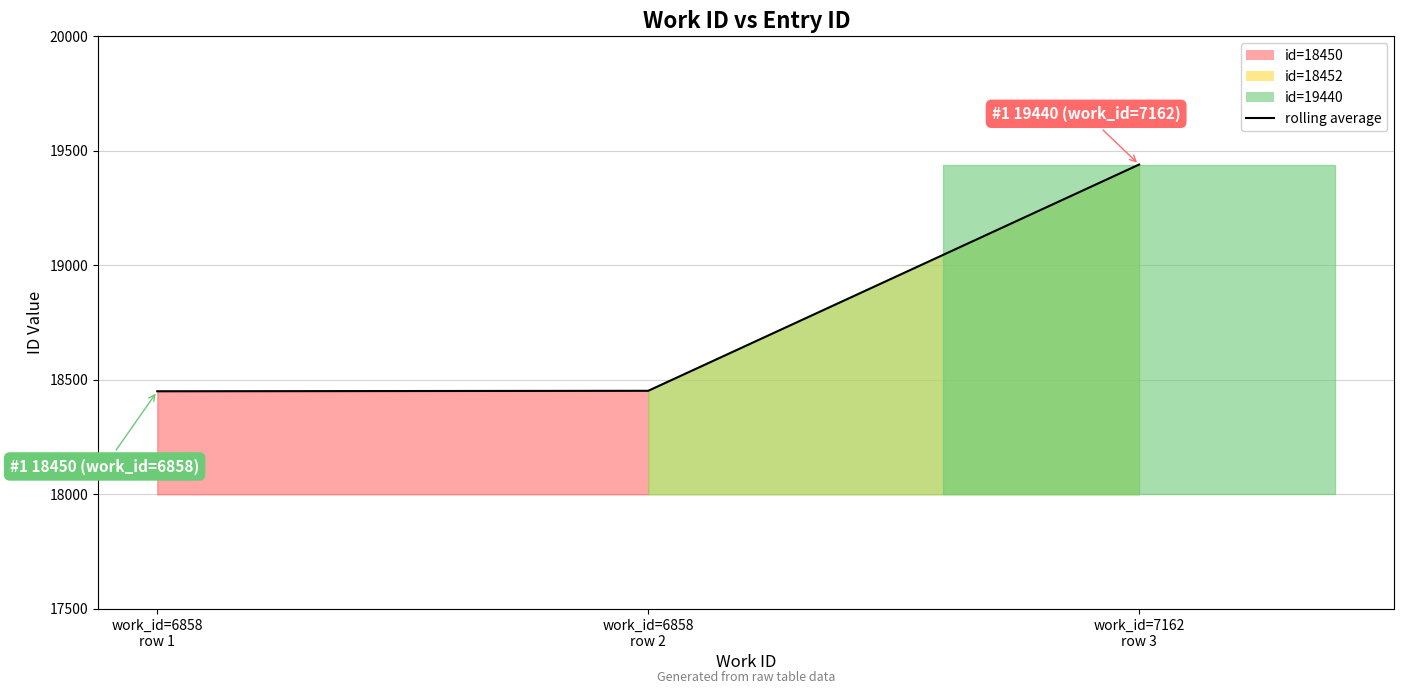

How many data points are above 18452?

1